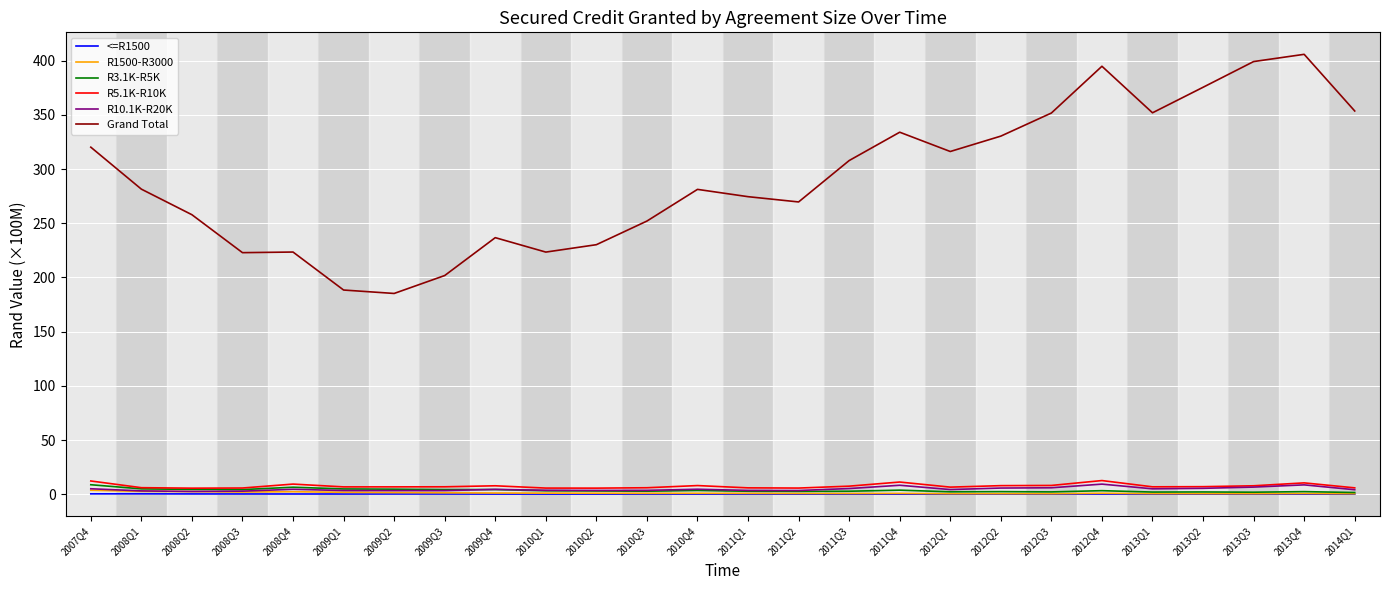

Does the chart display data point markers on the line(s)?

No